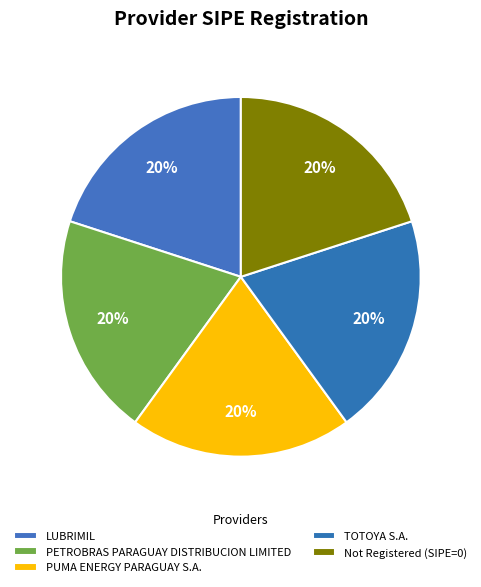

Is TOTOYA S.A. the majority of the pie?

No